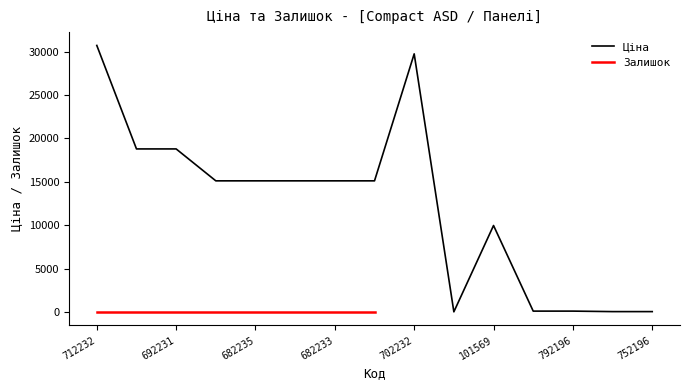

The value of Ціна at 692231 is 29850.2. True or false?

False